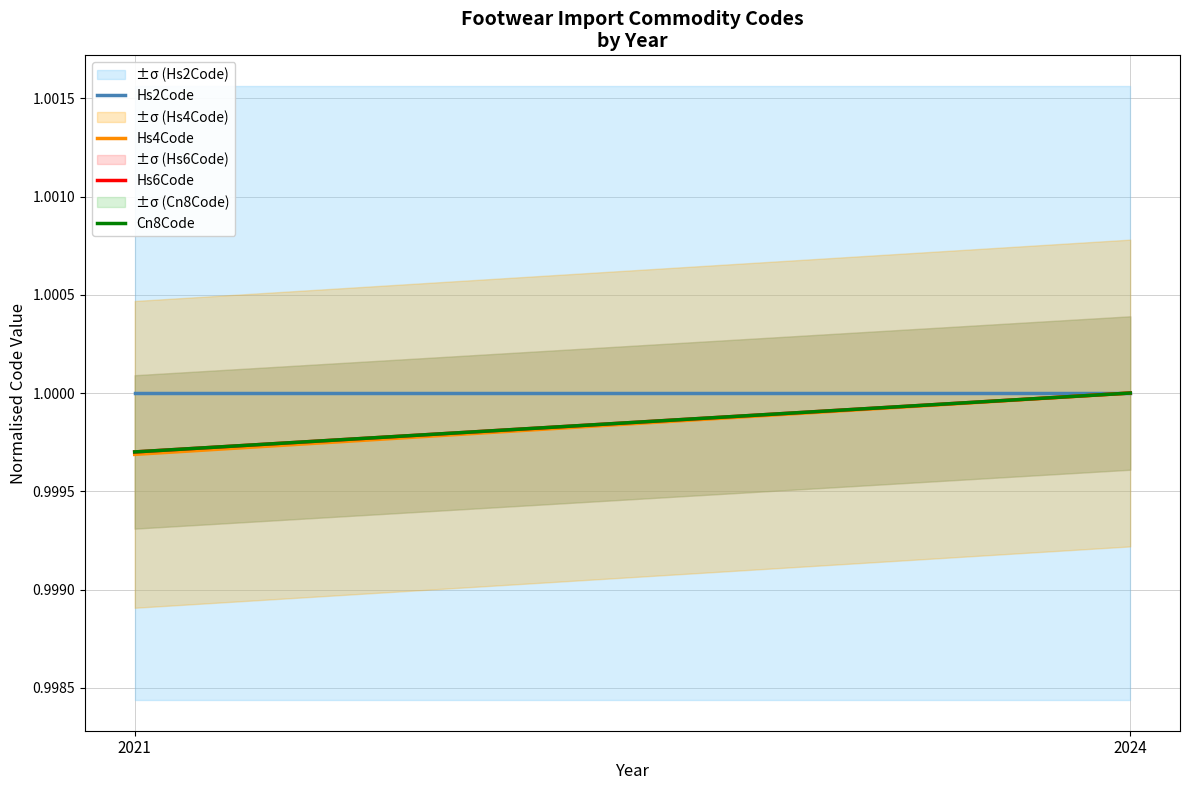

What is the maximum value shown in the chart?

1.0